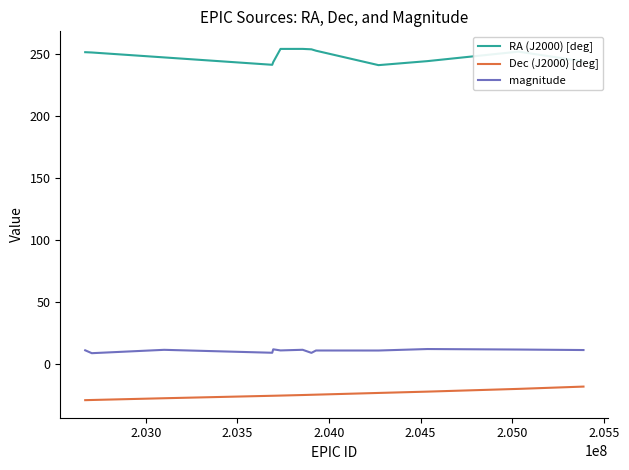

What are all the series names shown in the legend?

RA (J2000) [deg], Dec (J2000) [deg], magnitude